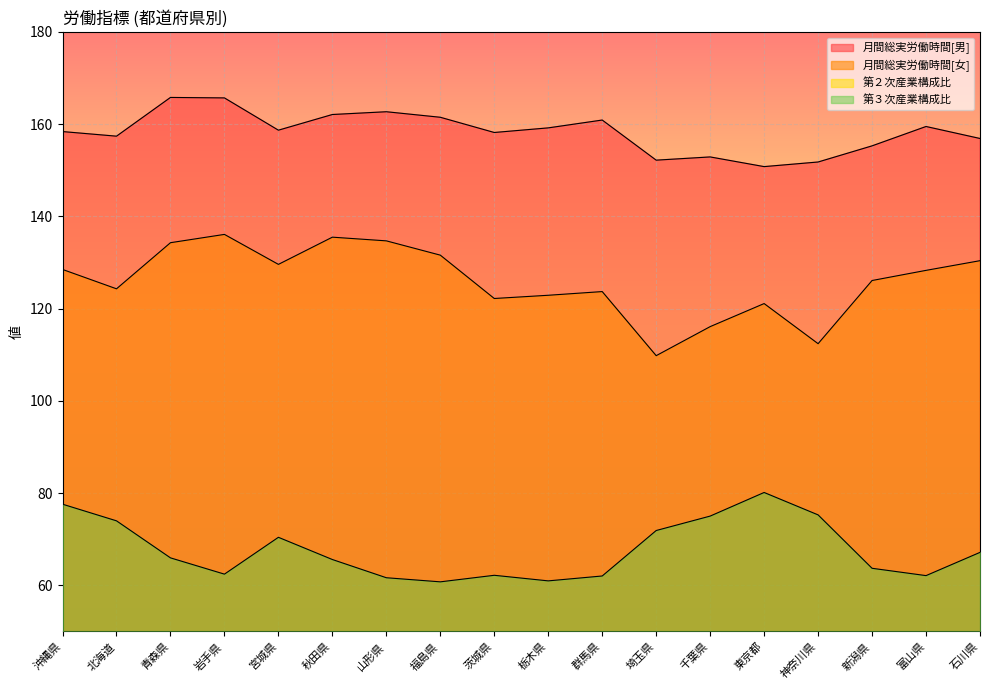

At which label does 月間総実労働時間[男] reach its minimum?

東京都